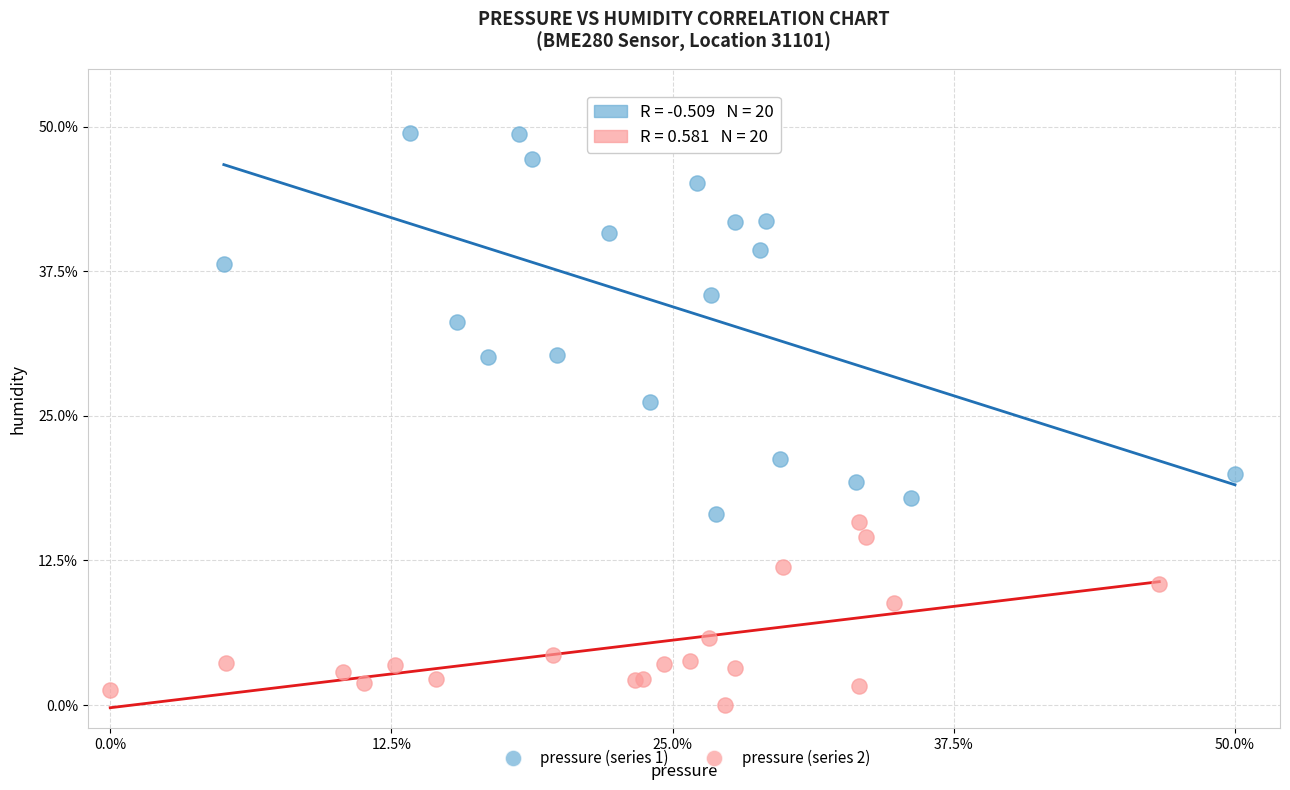

Which series contains the lowest Y value?

pressure (series 2)